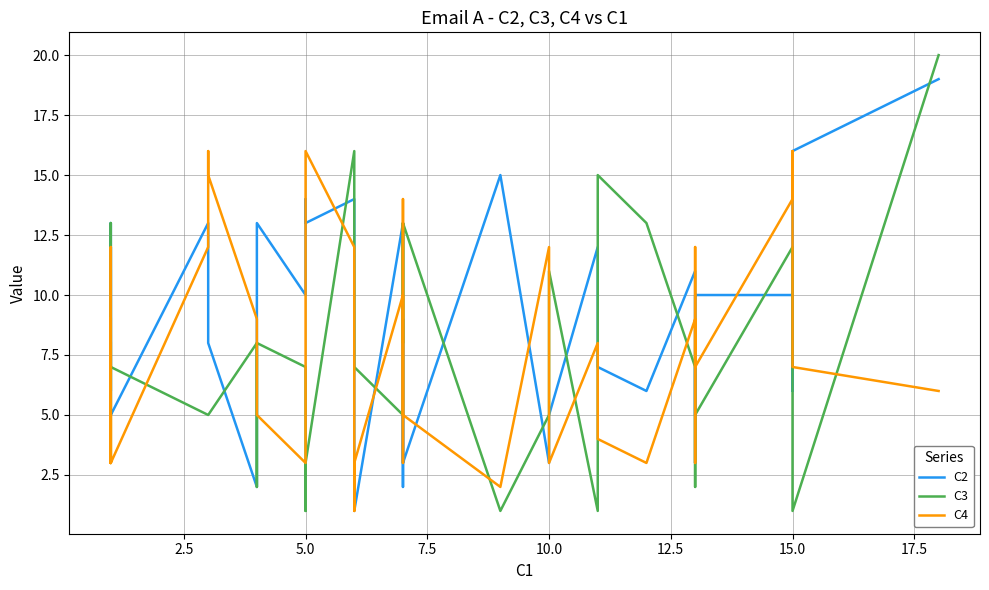

How many interior local peaks does the C2 series have?

10